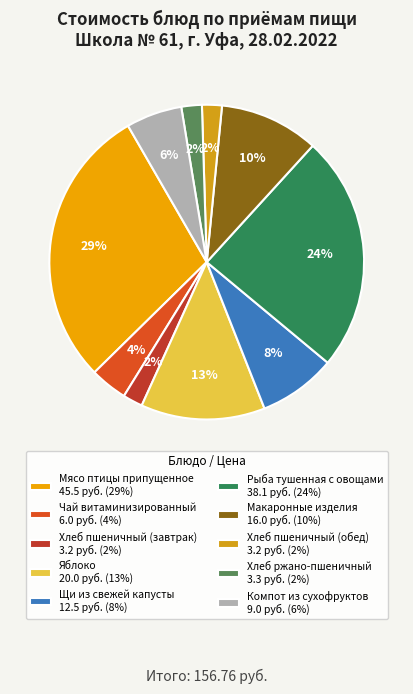

To the nearest percent, what portion does Щи из свежей капусты represent?

8%